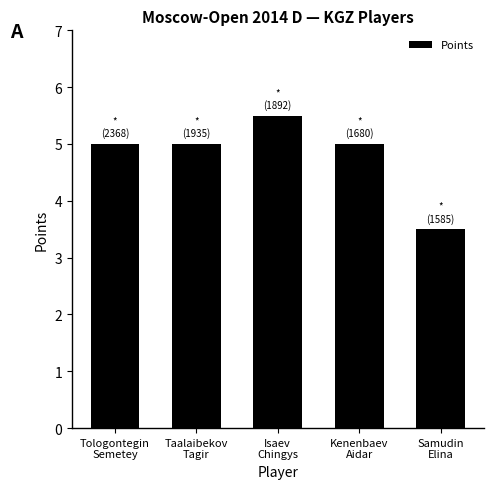

At which category does the chart reach its minimum across all series?

Samudin
Elina